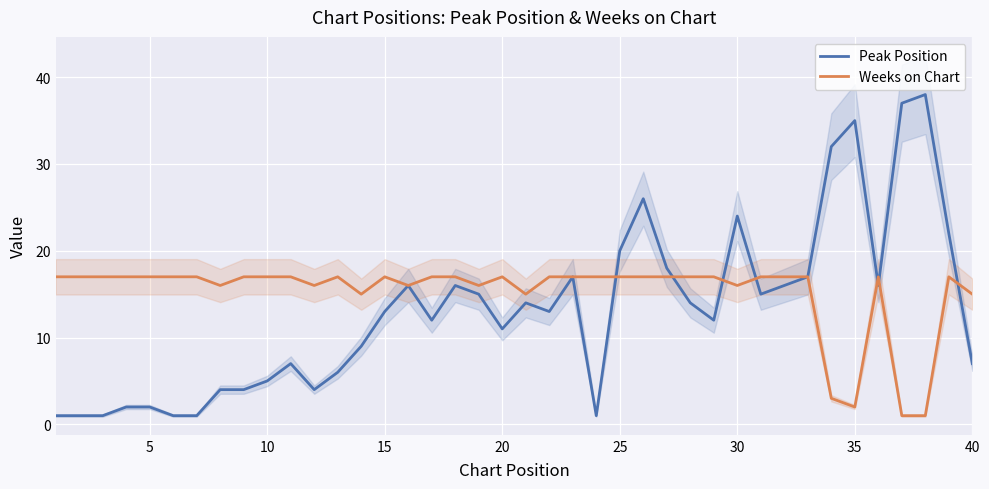

The value of Weeks on Chart at 30 is 25. True or false?

False